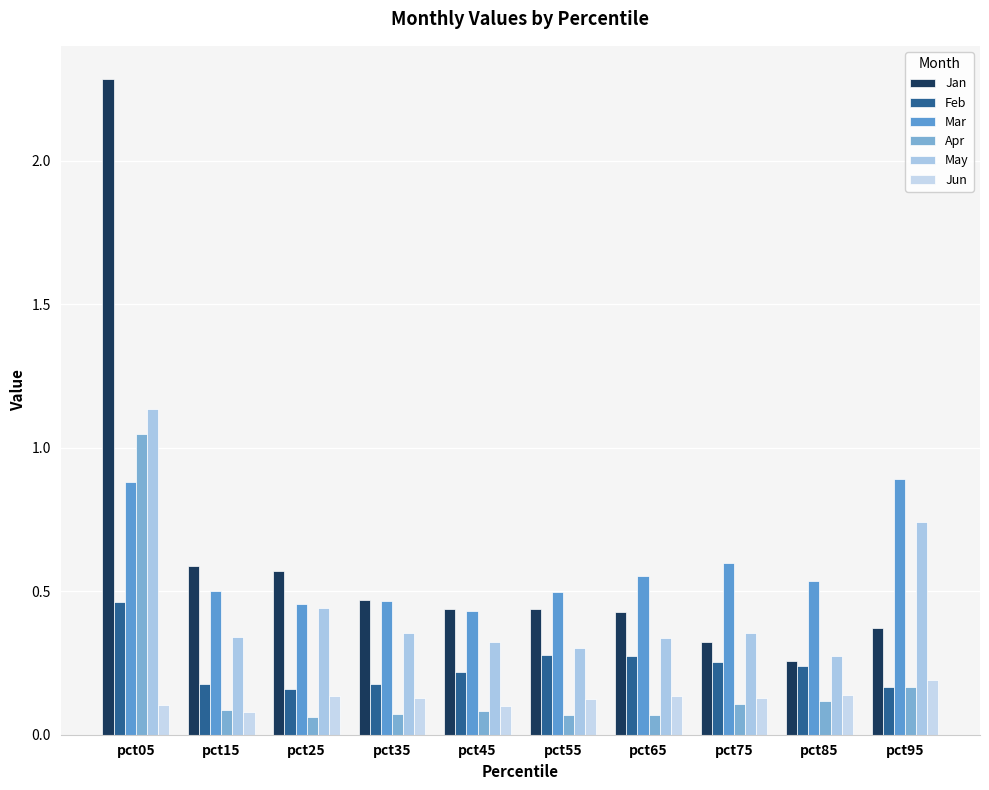

Which series has the largest total across all categories?

Jan